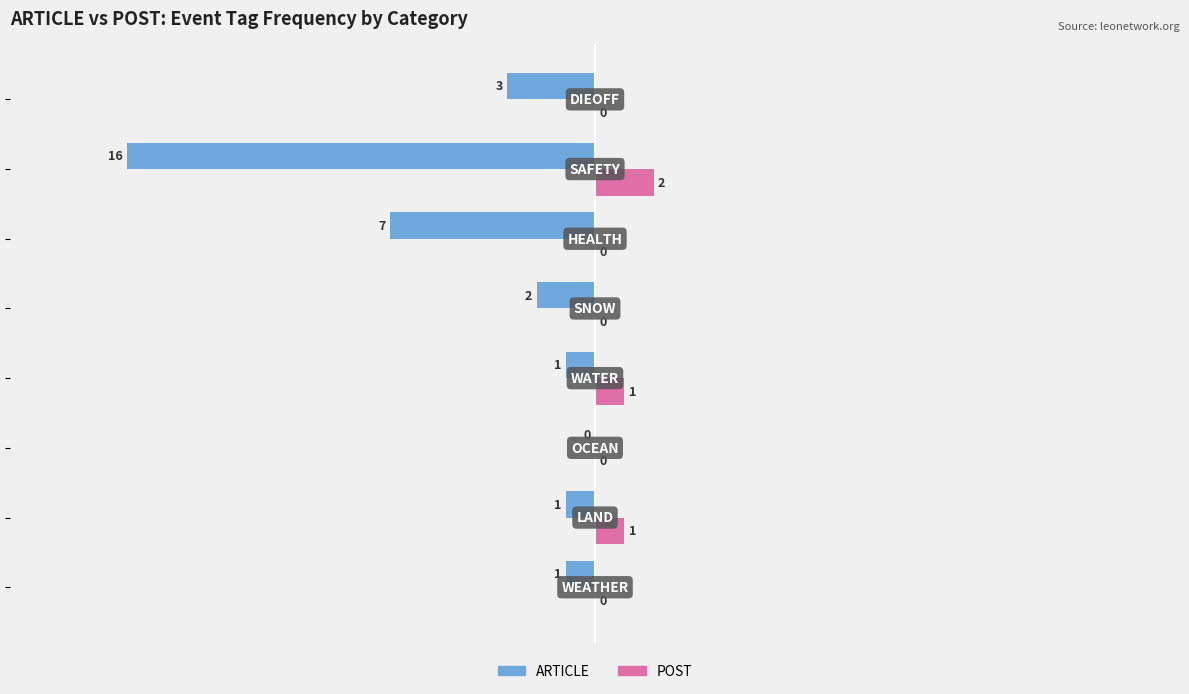

Which series has the largest total across all categories?

POST